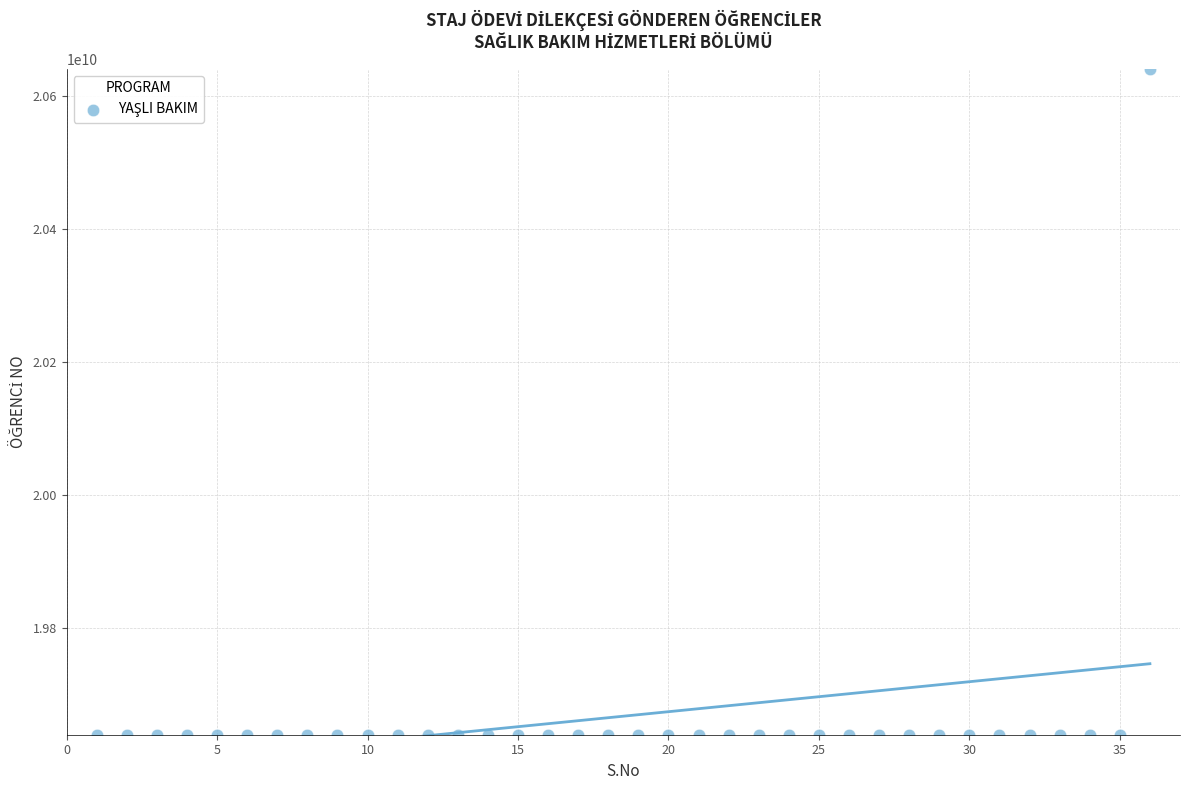

What is the range of X values (max minus min)?

35